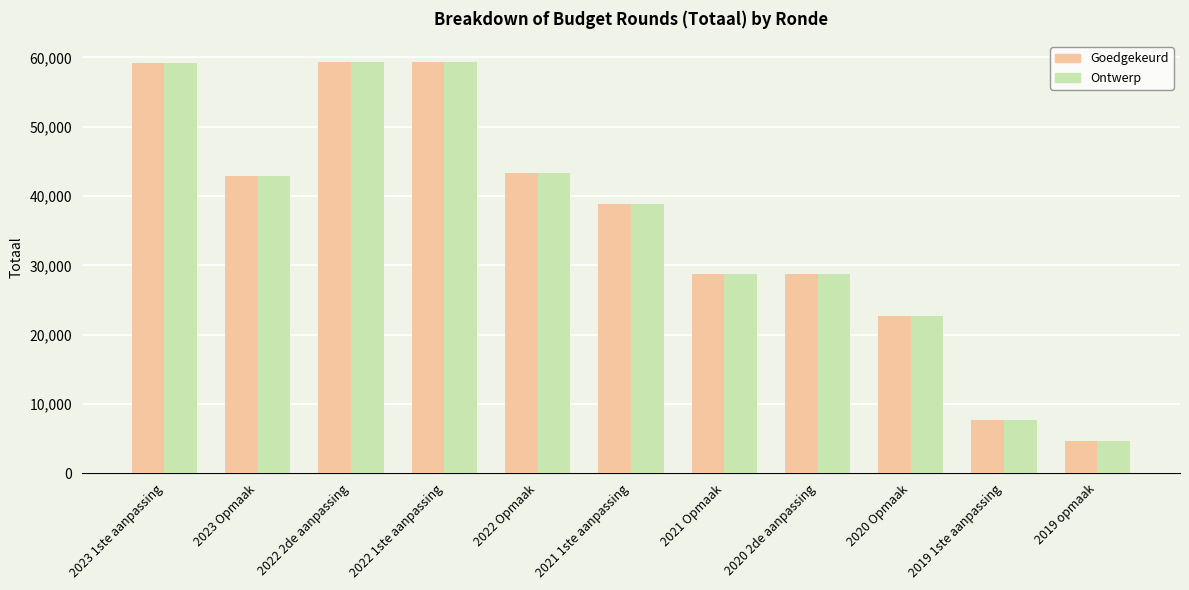

What is the difference between the maximum and second lowest values in the Ontwerp series?

51691